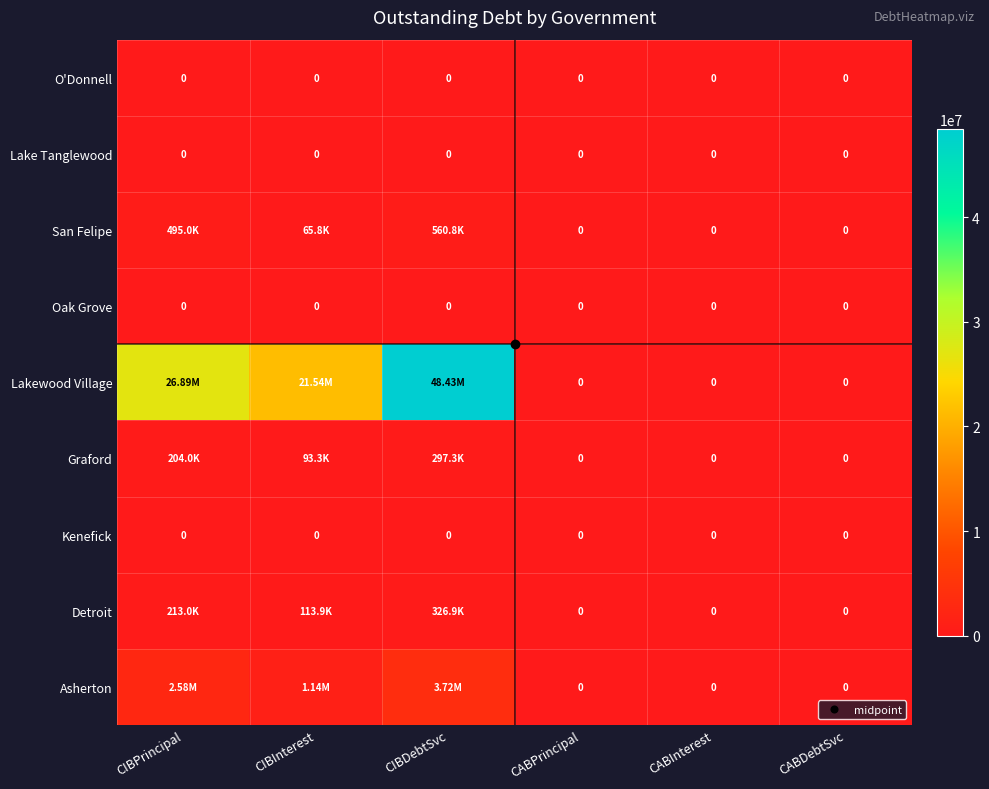

At which label does Lake Tanglewood reach its minimum?

CIBPrincipal